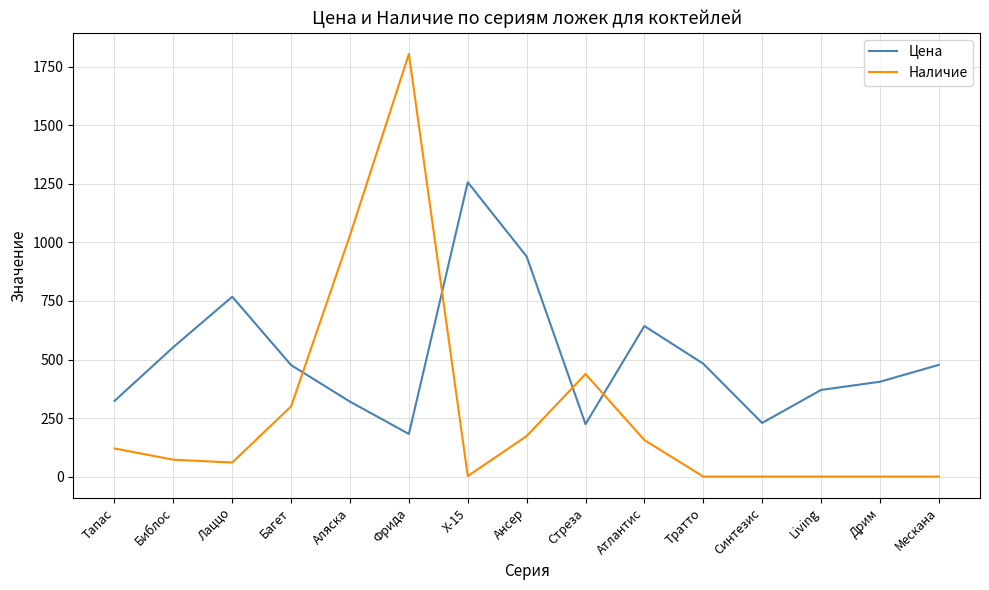

What is the maximum value for Наличие?

1805